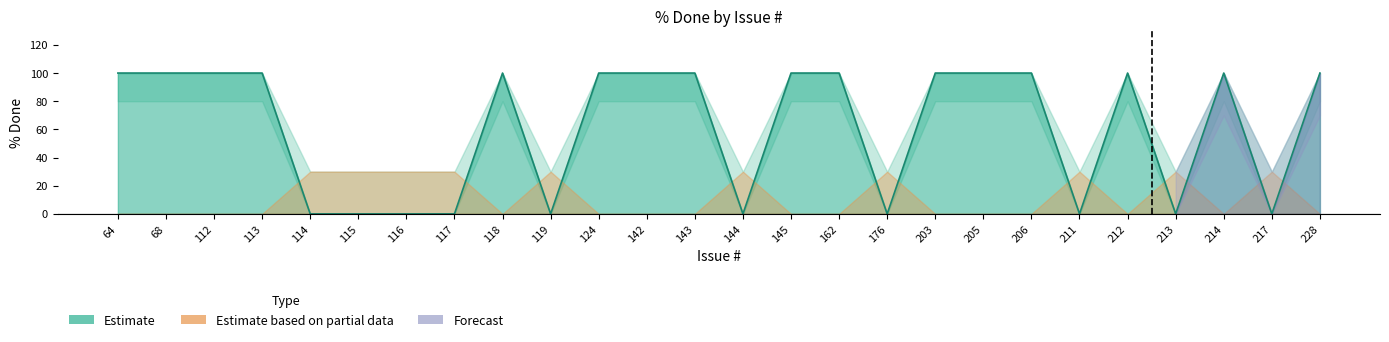

True or false: the data shows 144 at 143.

False